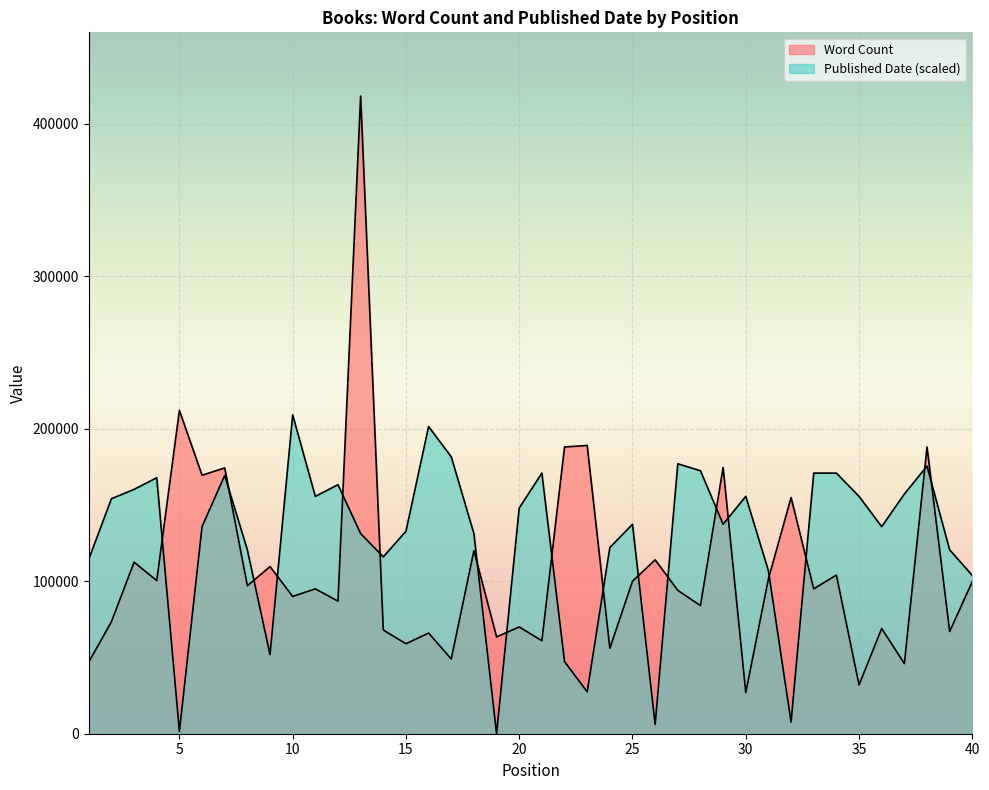

The Published Date series shows 275224.3 at 33. True or false?

False